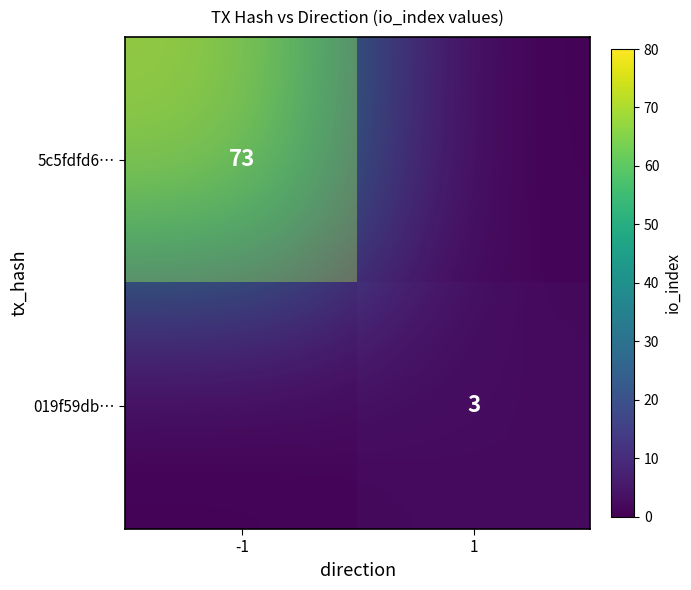

How many values in the 019f59db… series are below 3?

1